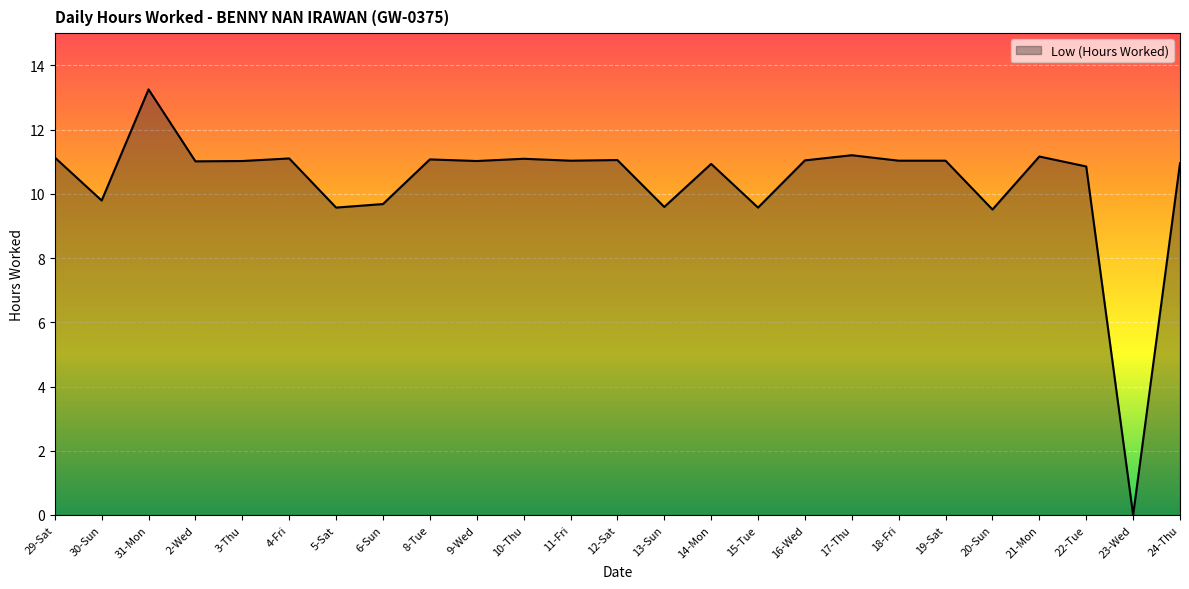

What is the sum of the values at 17-Thu and 20-Sun?

20.7